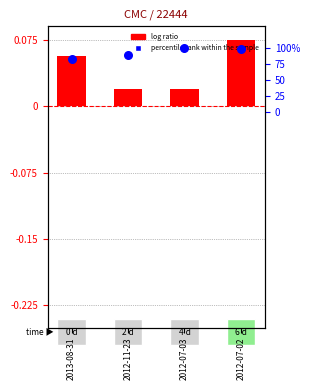

Which series has the largest total across all categories?

percentile rank within the sample